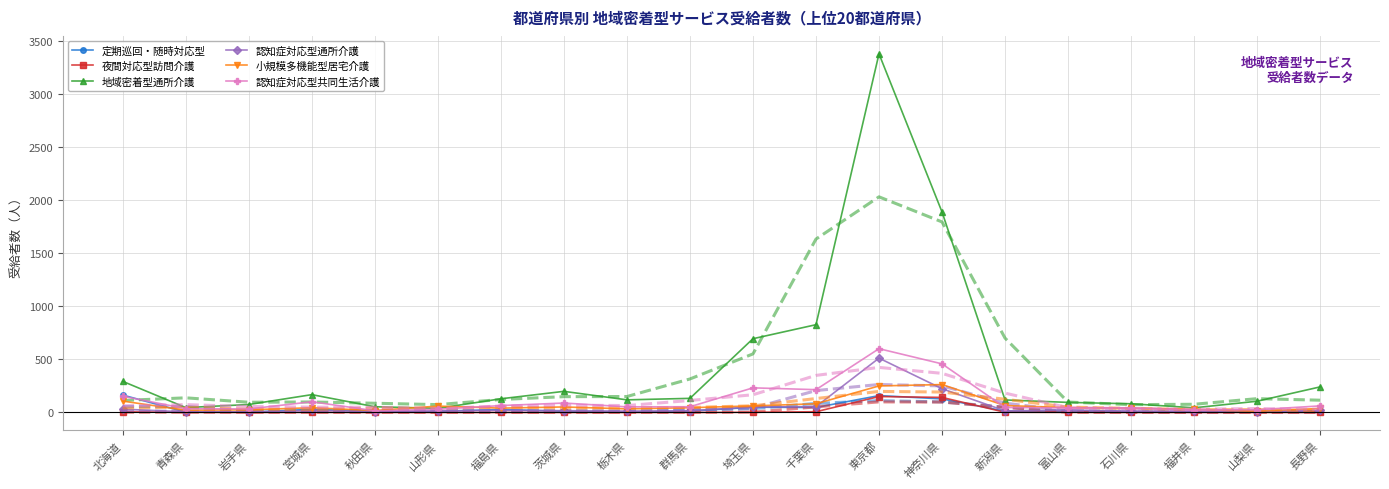

What is the label of the 3rd point from the left?

岩手県